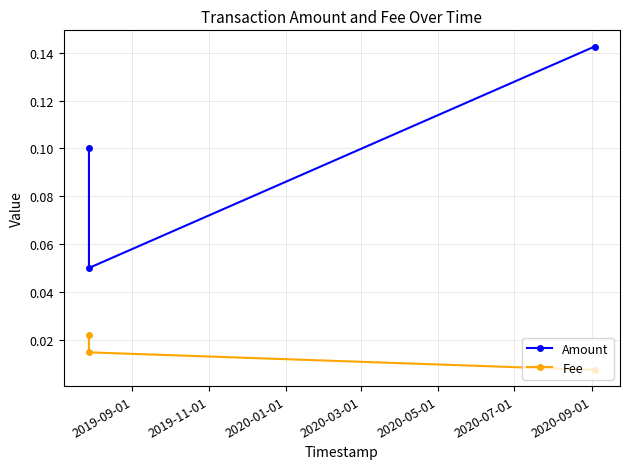

At how many categories does at least one series exceed 0?

3